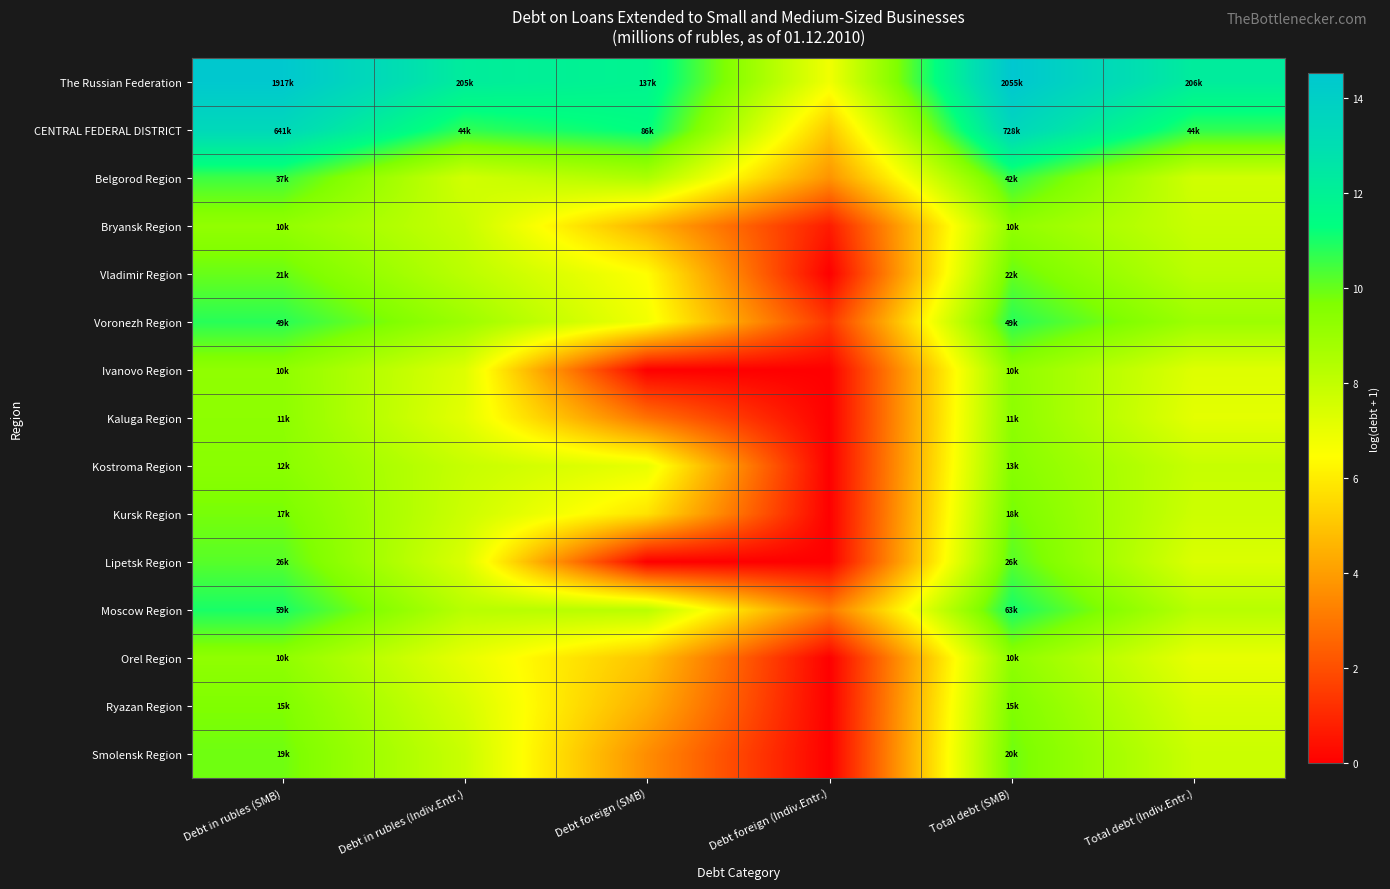

What is the maximum value shown in the chart?

14.5